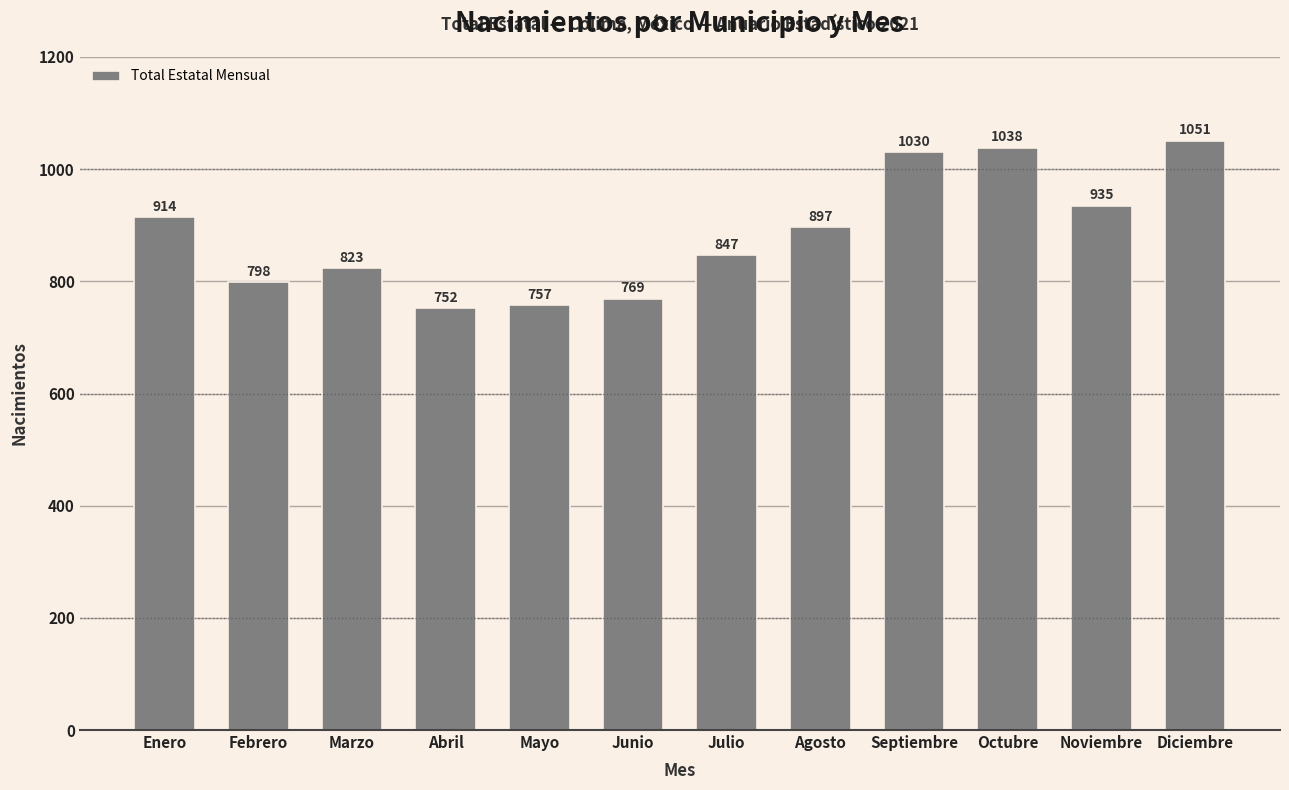

What is the smallest value displayed?

752